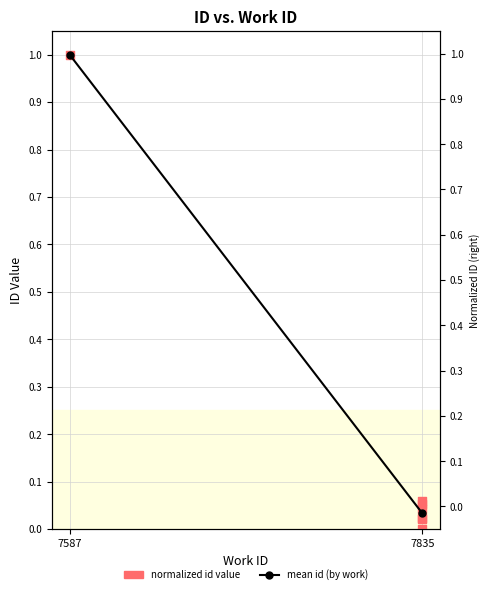

Between 7835 and 7835, which is larger?

7835